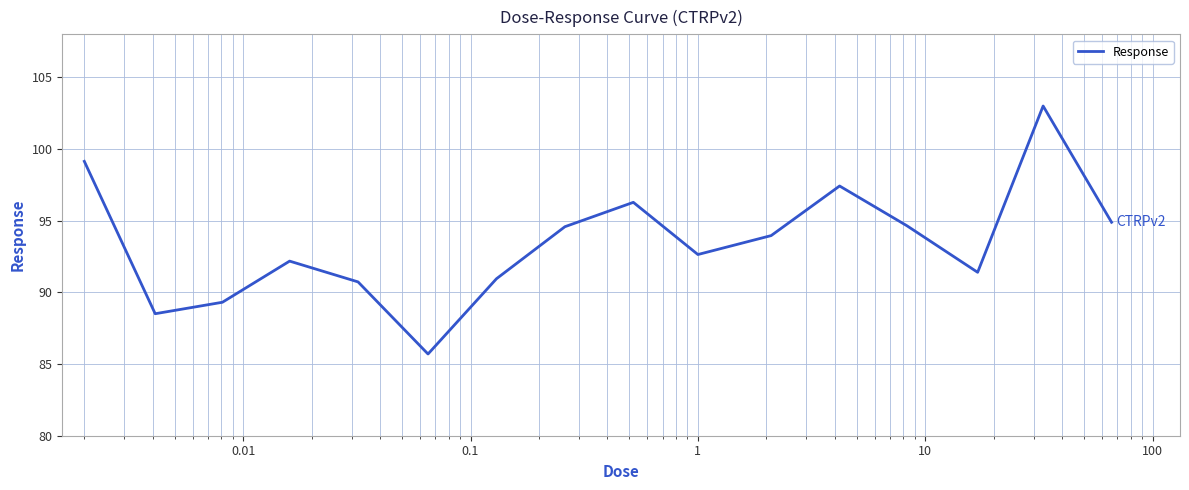

What is the minimum value shown in the chart?

85.7